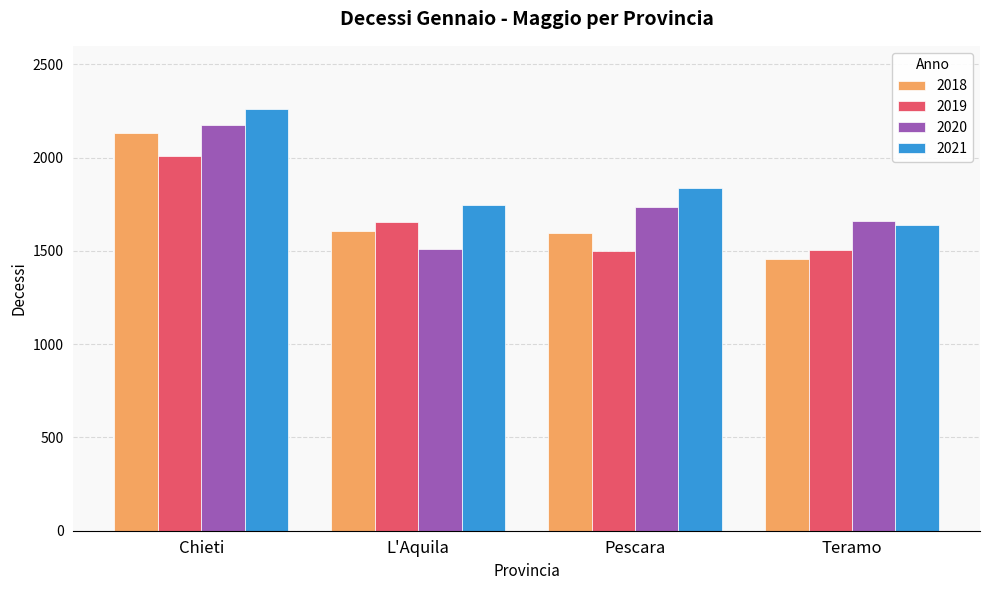

What is the total value across all series at L'Aquila?

6518